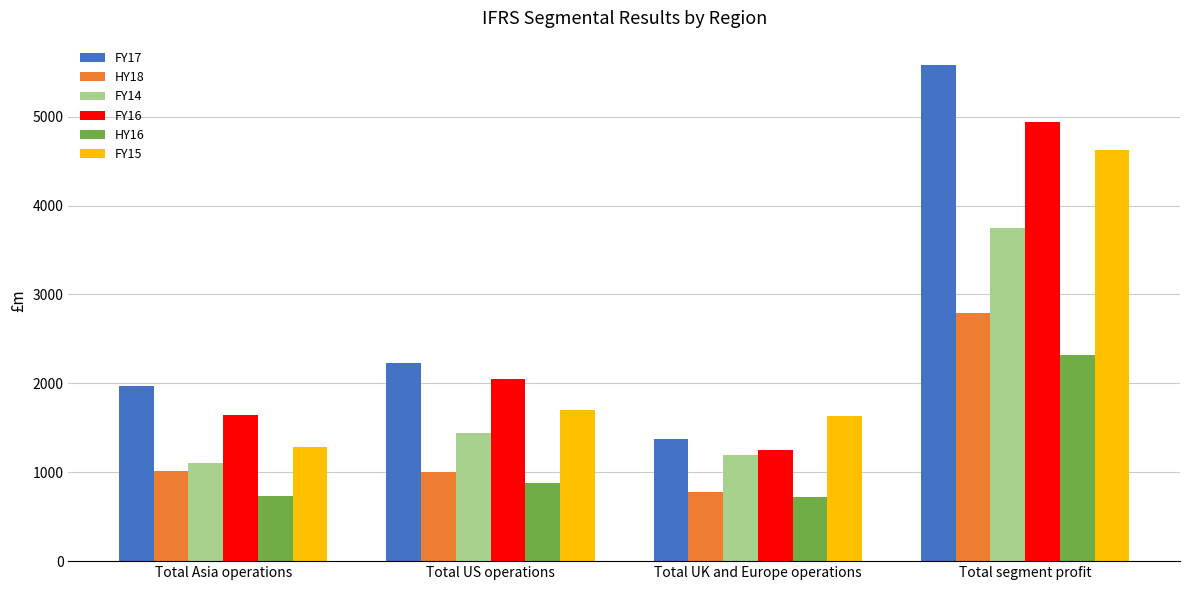

Is the value of FY16 at Total Asia operations greater than the value of FY17 at Total US operations?

No